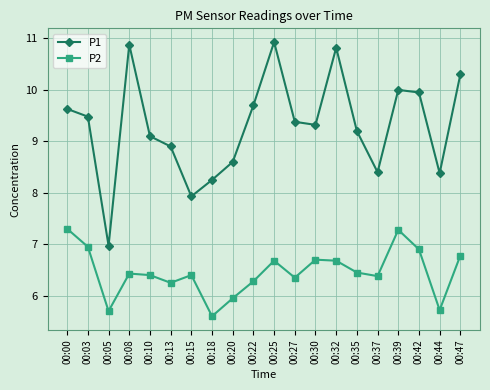

True or false: P1 has more than 2 interior local peaks.

True